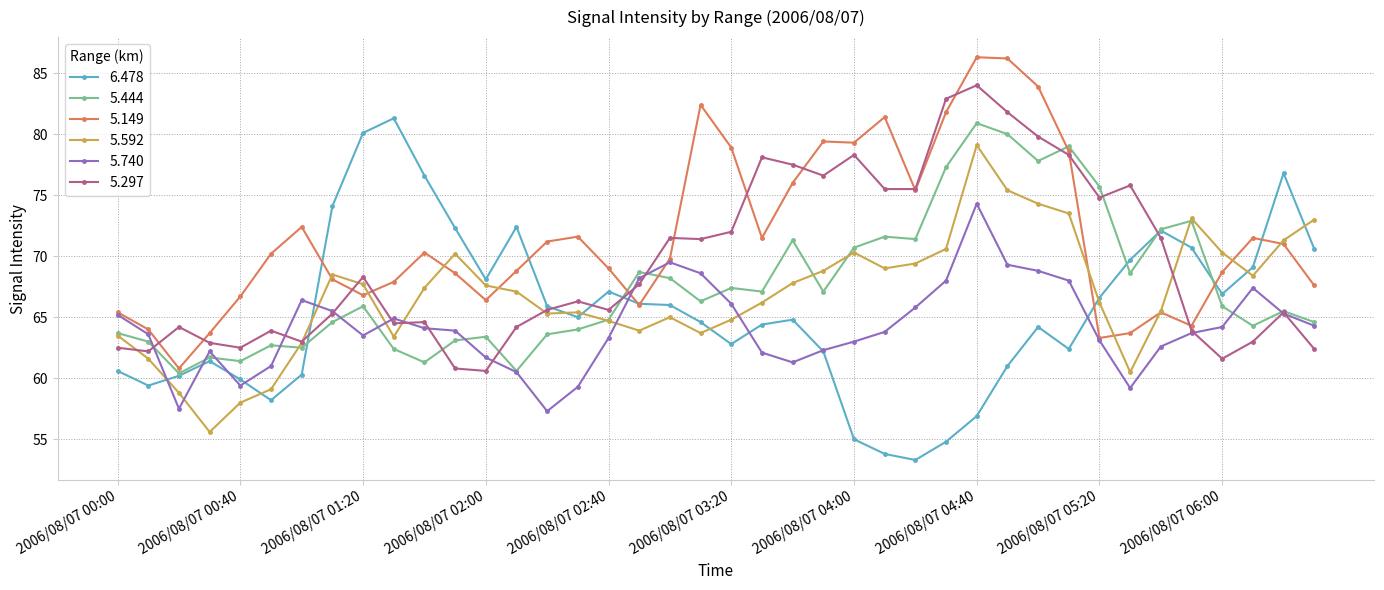

What is the minimum value for 5.297?

60.6